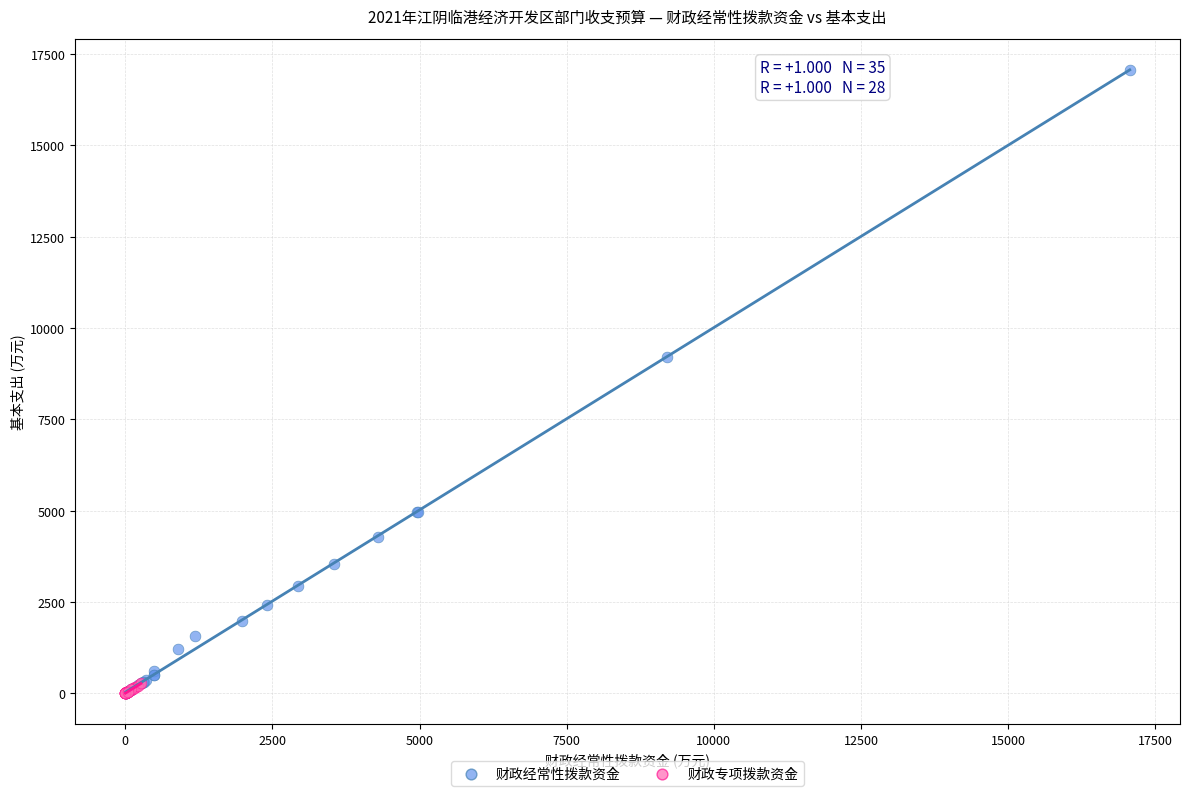

What are all the series names shown in the legend?

财政经常性拨款资金, 财政专项拨款资金